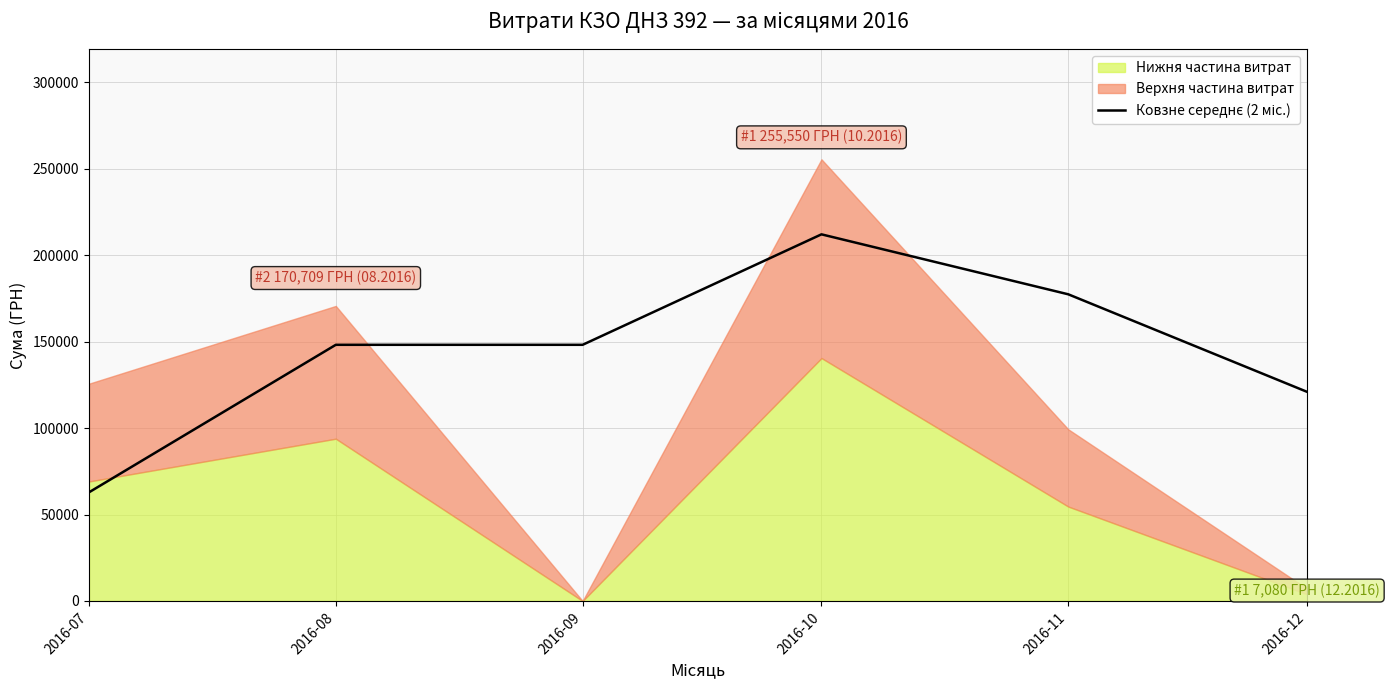

The value at 2016-11 is 177434.0. True or false?

True